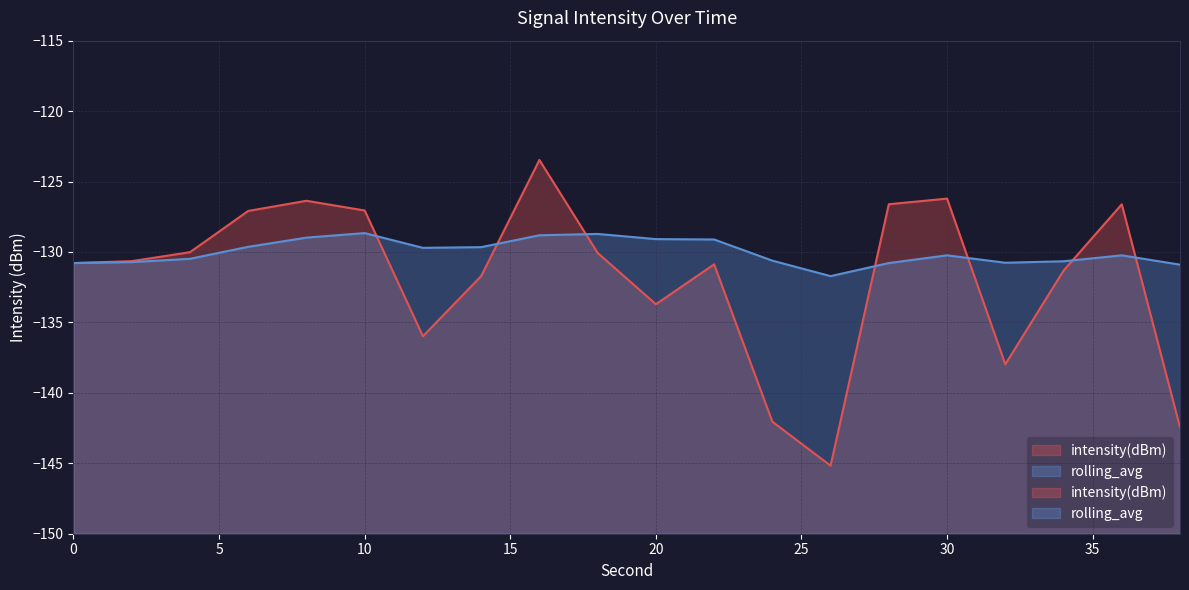

In rolling_avg, how many points are higher than both neighbors (excluding endpoints)?

4